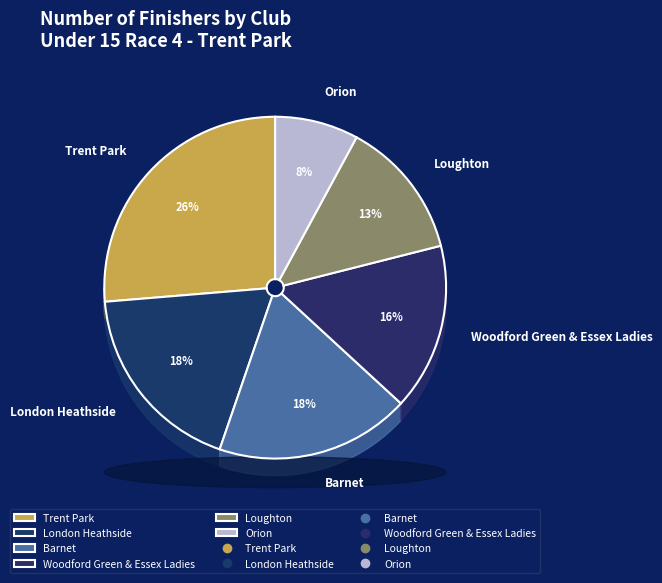

True or false: Woodford Green & Essex Ladies accounts for 16% of the total.

True